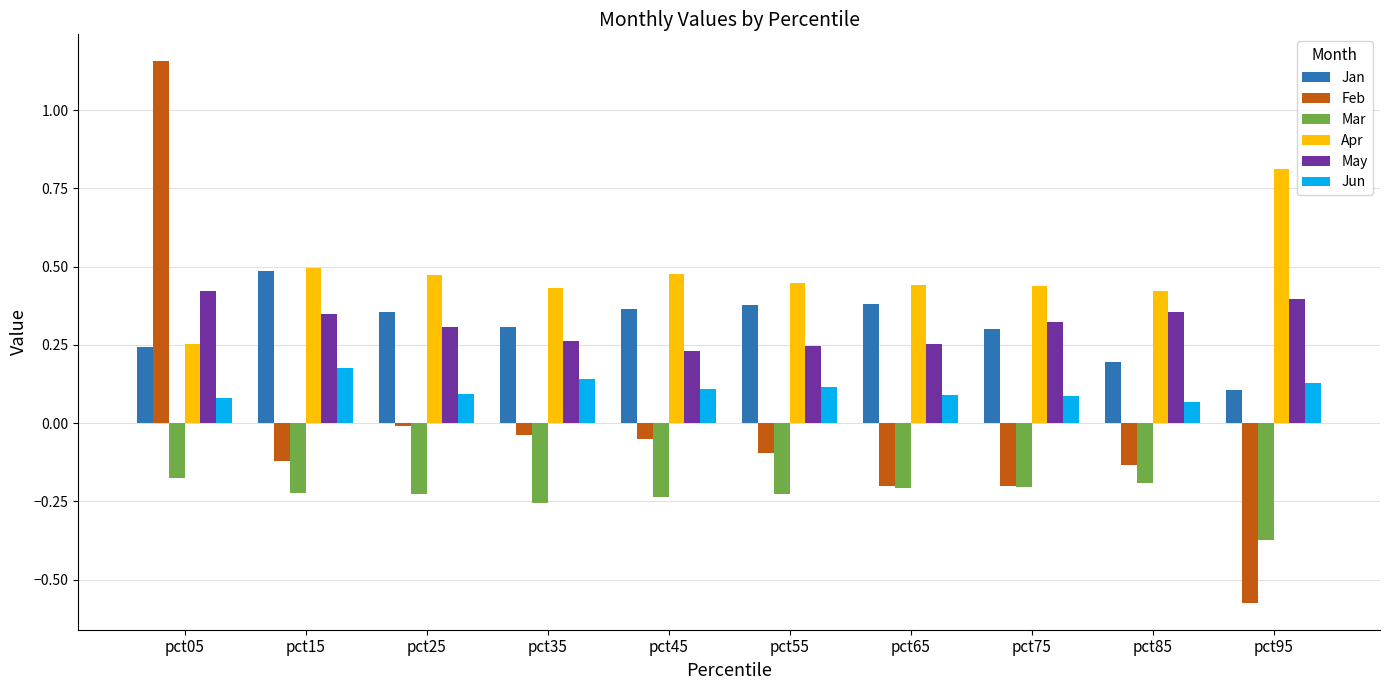

What is the sum of all Jun values?

1.1